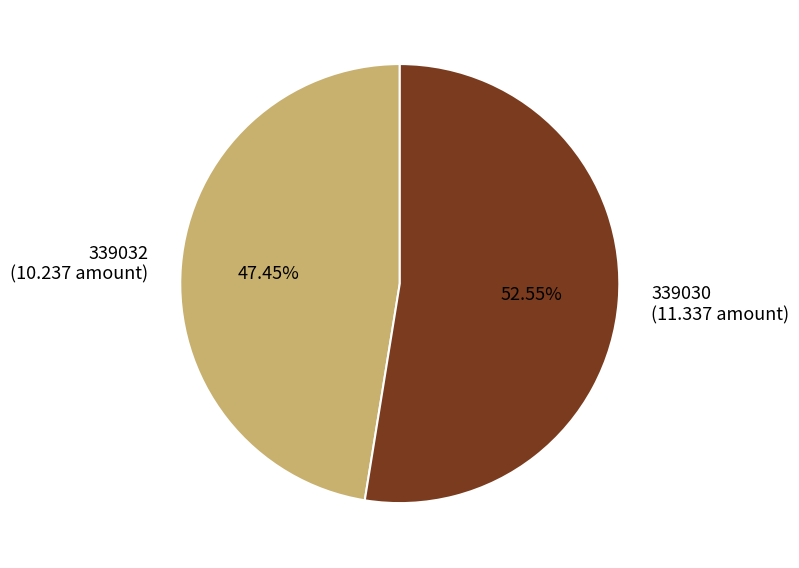

Which slice represents more than half of the pie?

339030